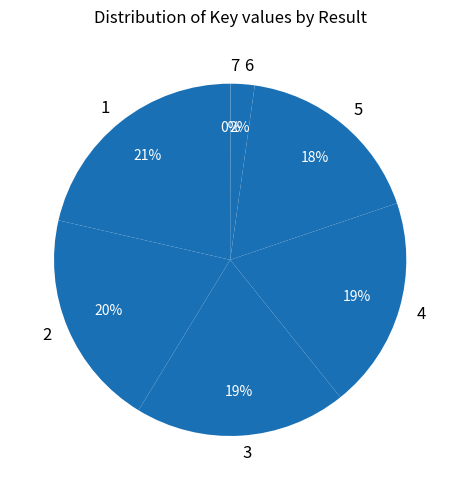

To the nearest percent, what is the difference between the largest and smallest slice percentages?

21%